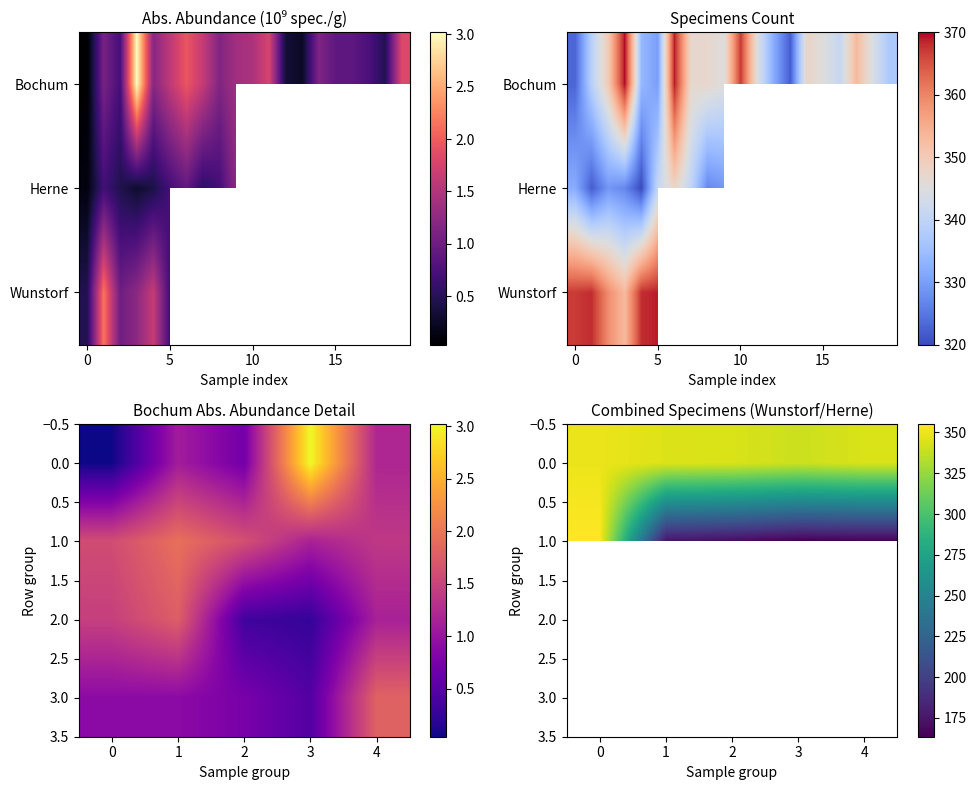

How many distinct data groups are displayed?

4